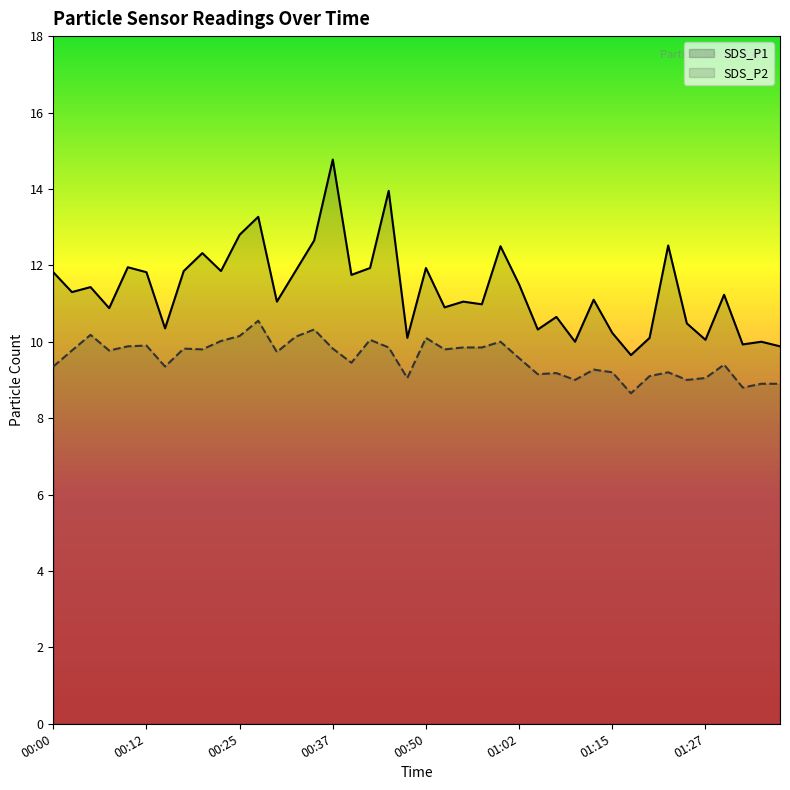

Which series has the largest total across all categories?

SDS_P1